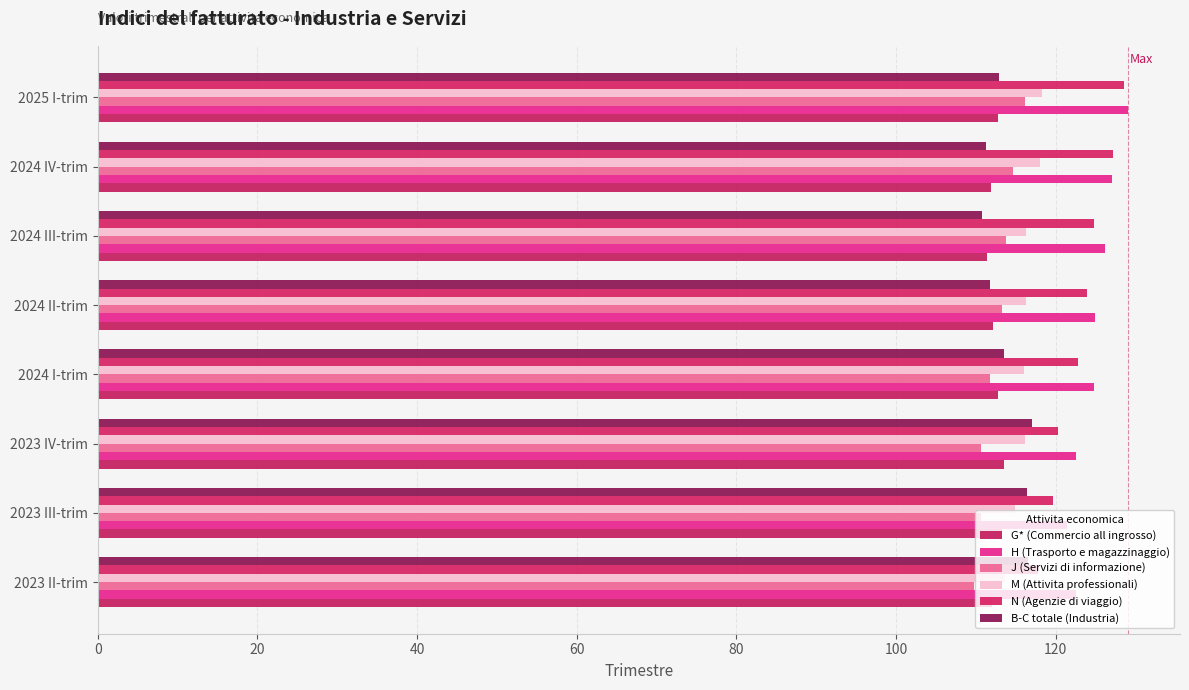

What is the difference between the maximum and minimum values in the M (Attivita professionali) series?

4.7